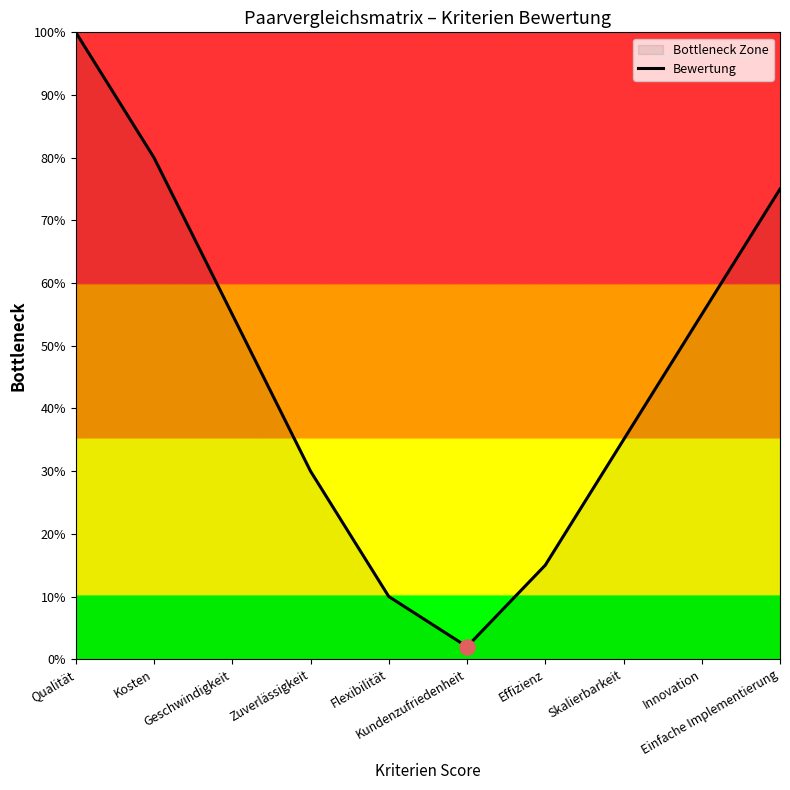

Approximately how many times larger is the value at Flexibilität compared to Skalierbarkeit?

0.3